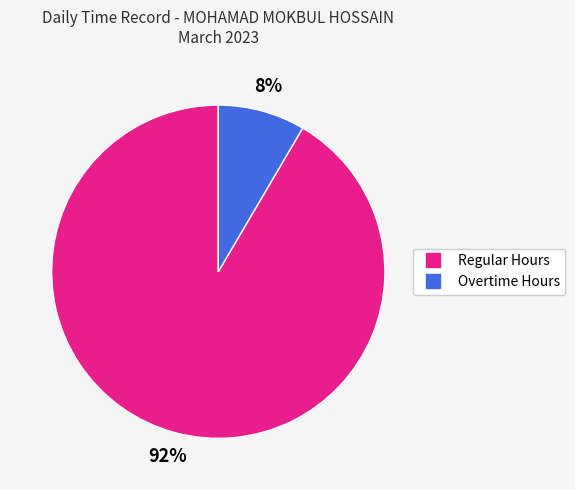

To the nearest percent, what is the average slice percentage?

50%